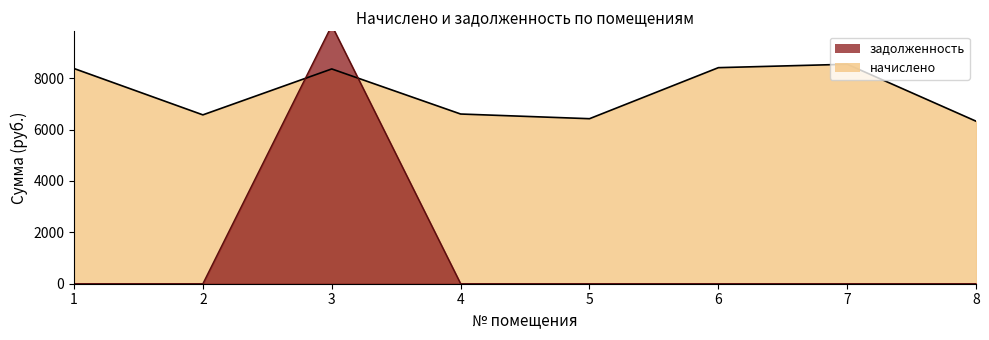

What is the value of the начислено point at the 8th from the left?

6325.9